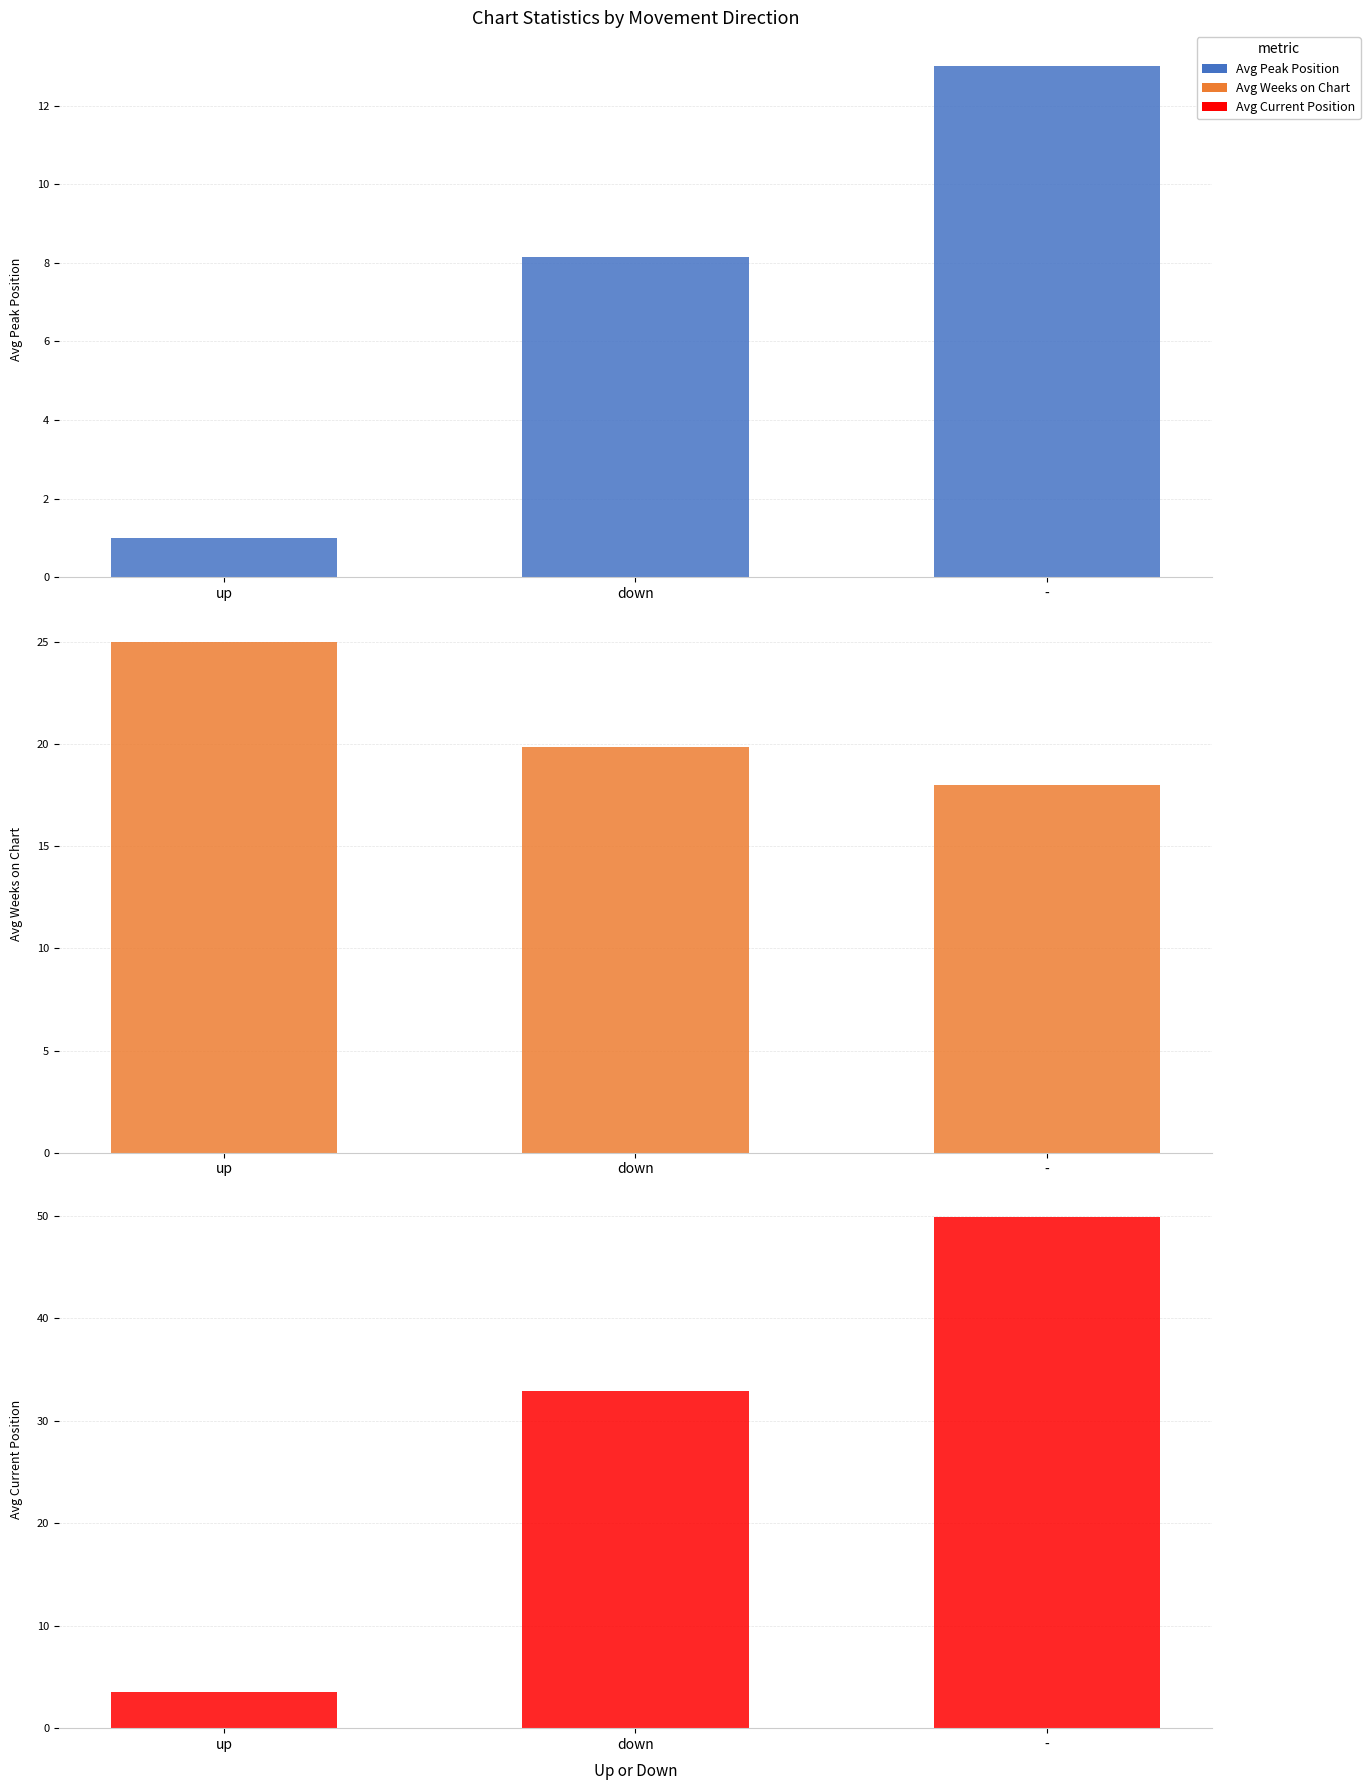

What is the value of the Avg Peak Position bar at the 1st from the left?

1.0